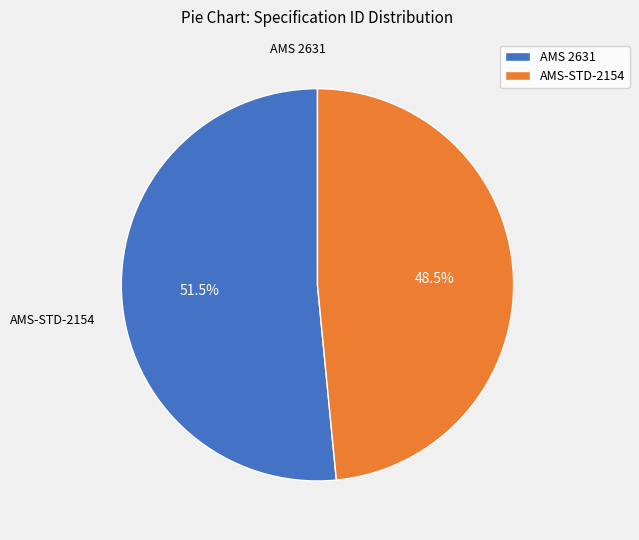

How many slices are in this pie chart?

2